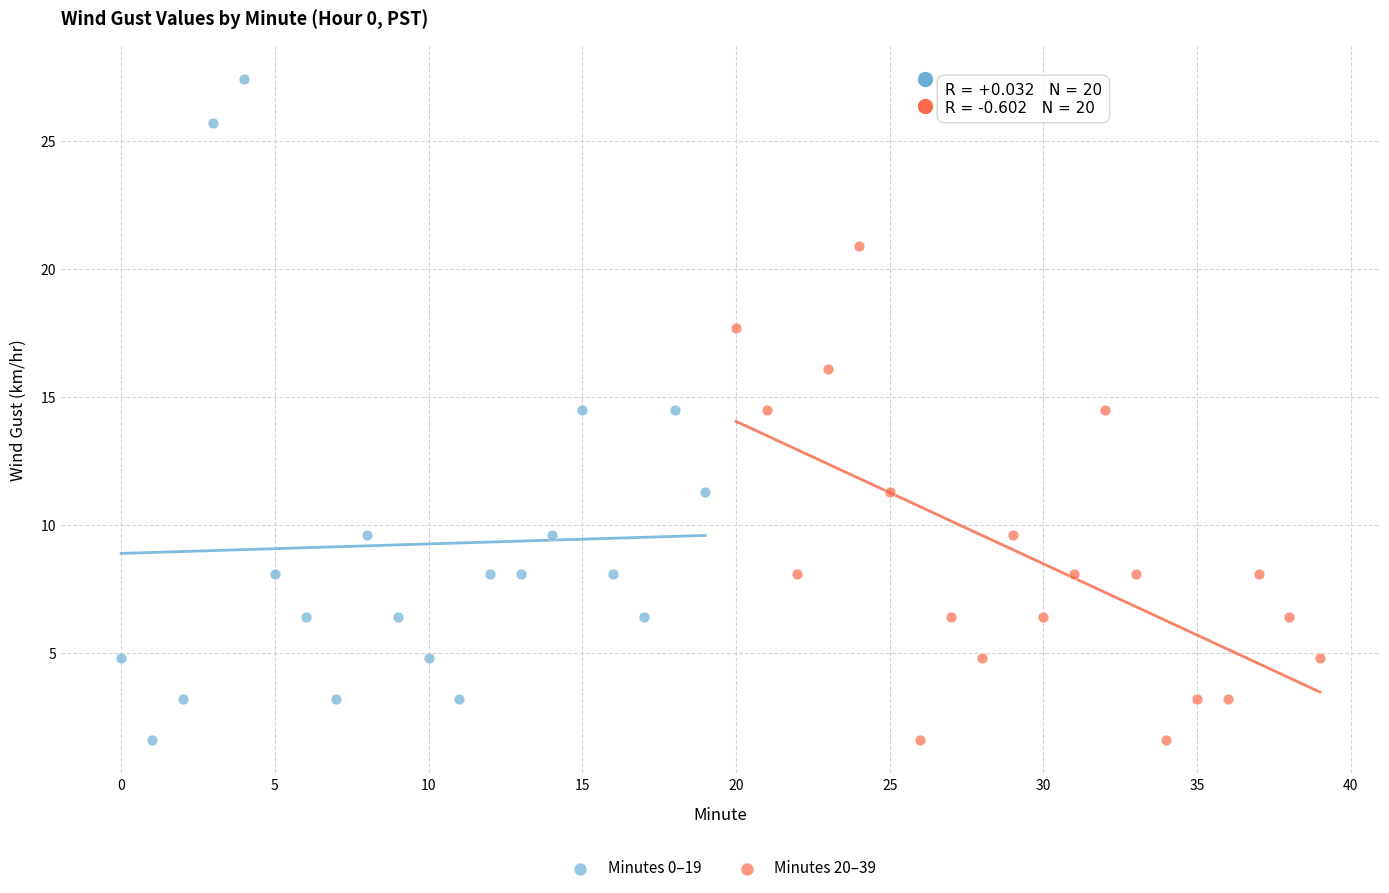

What are all the series names shown in the legend?

Minutes 0–19, Minutes 20–39